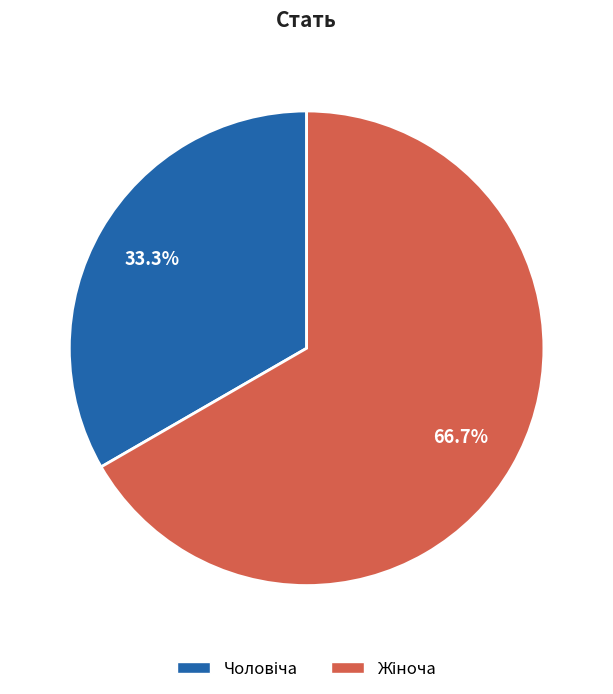

Does any single category account for the majority?

Yes